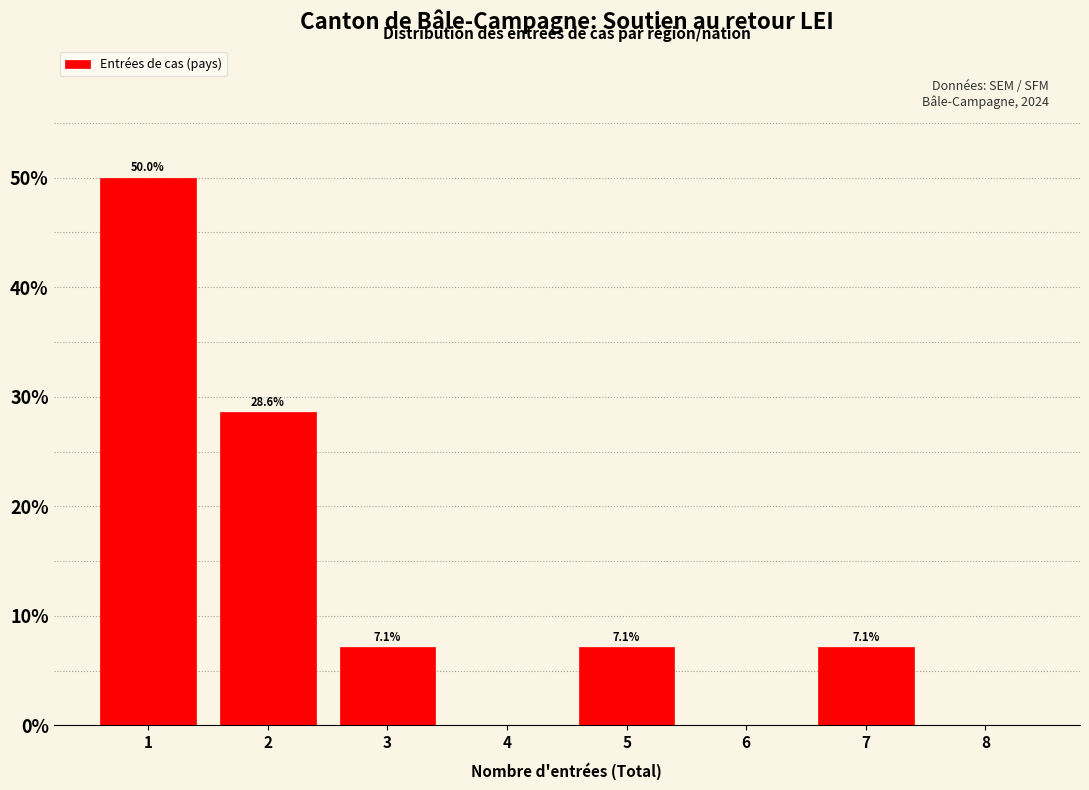

Over which range of the x-axis is the bar tallest?

0.5 to 1.5